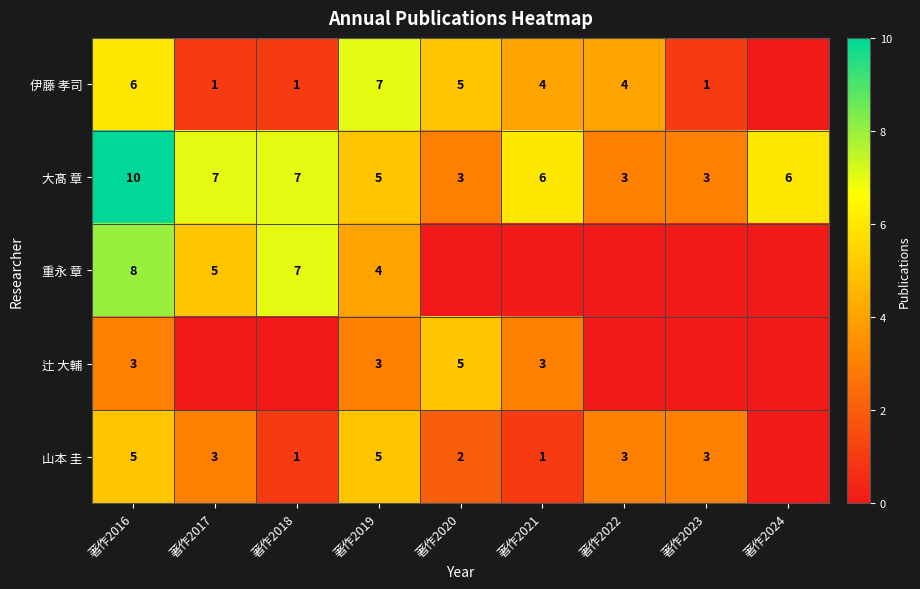

What is the total value across all series at 著作2018?

16